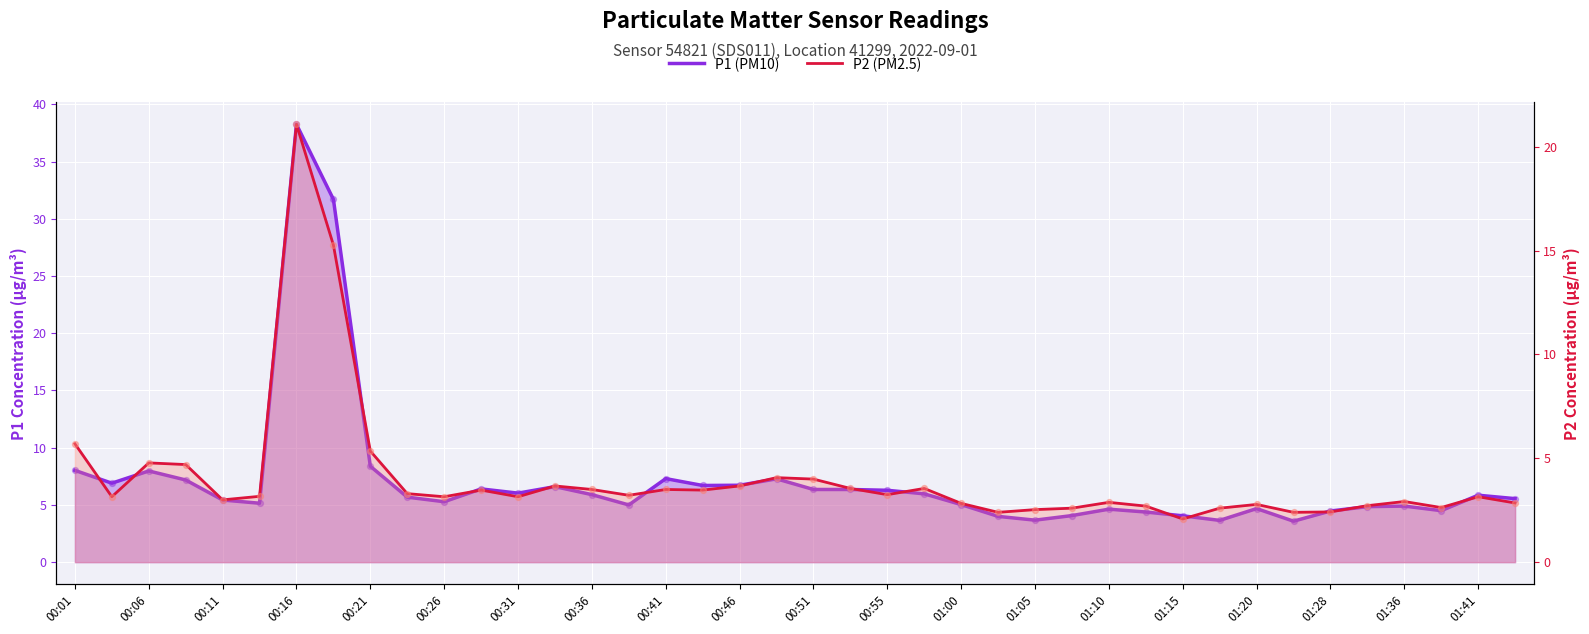

Which series has the largest total across all categories?

P1 (PM10)